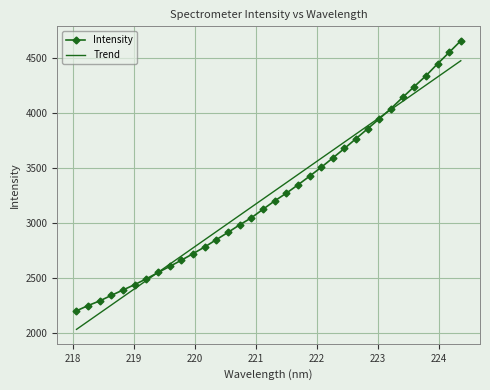

What is the minimum value for Trend?

2034.4